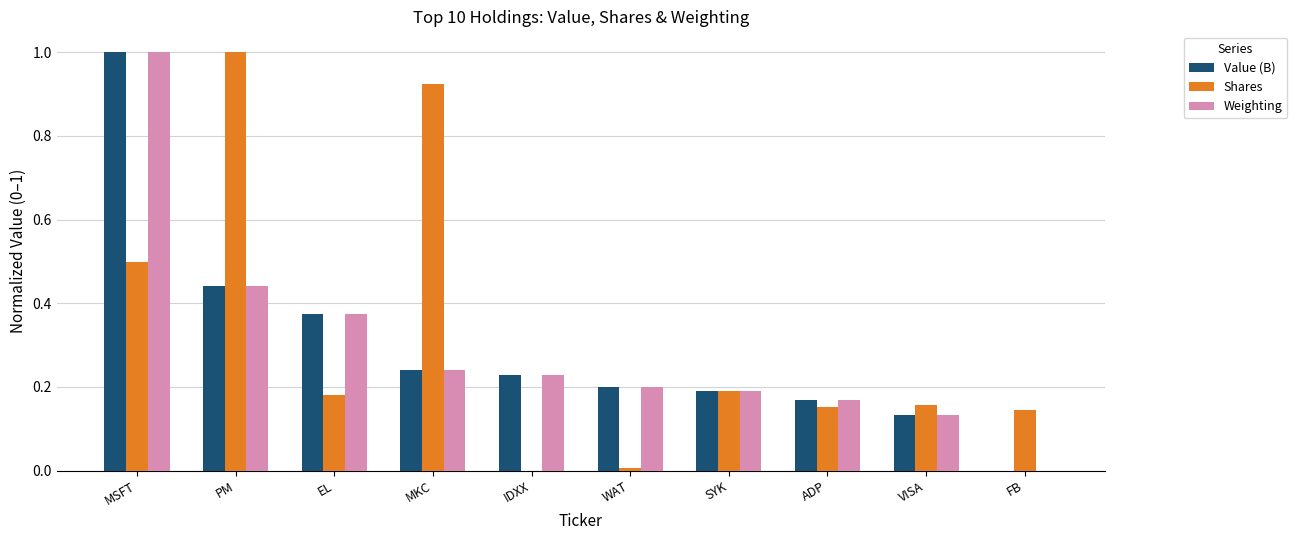

What is the sum of all Shares values?

3.2